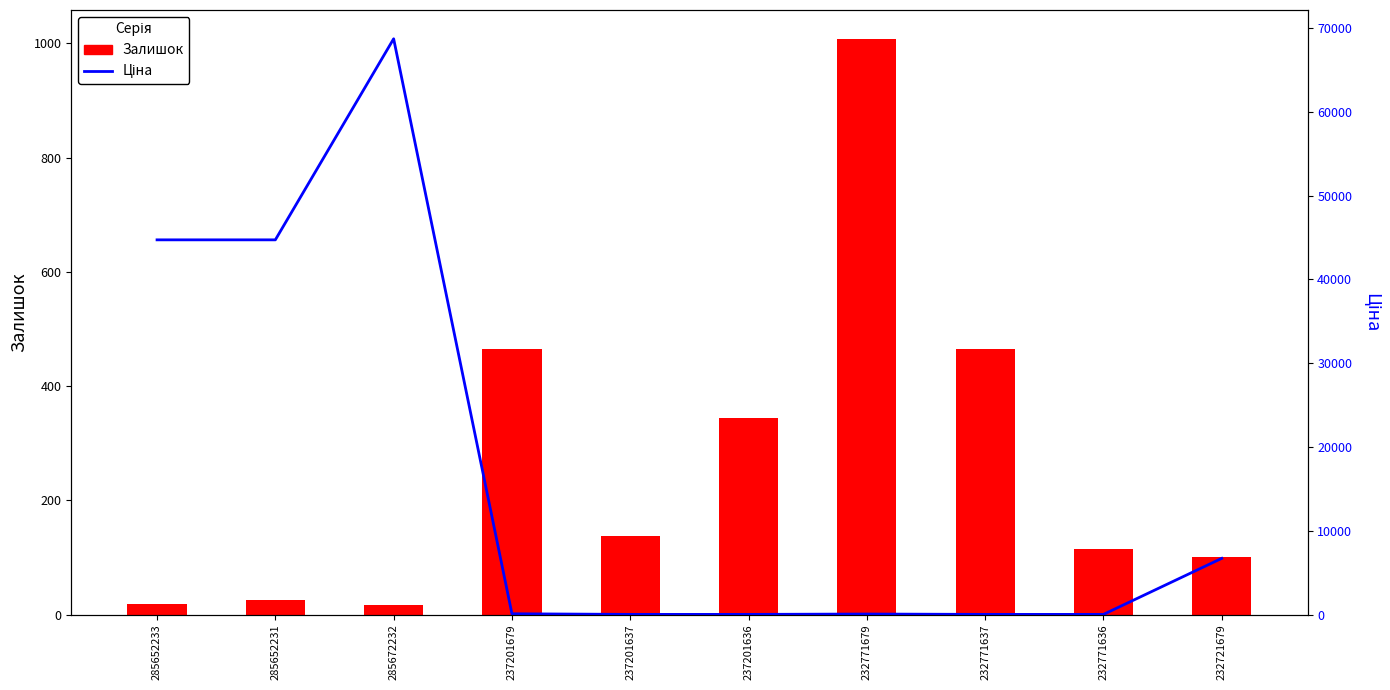

How many groups of bars are there?

10